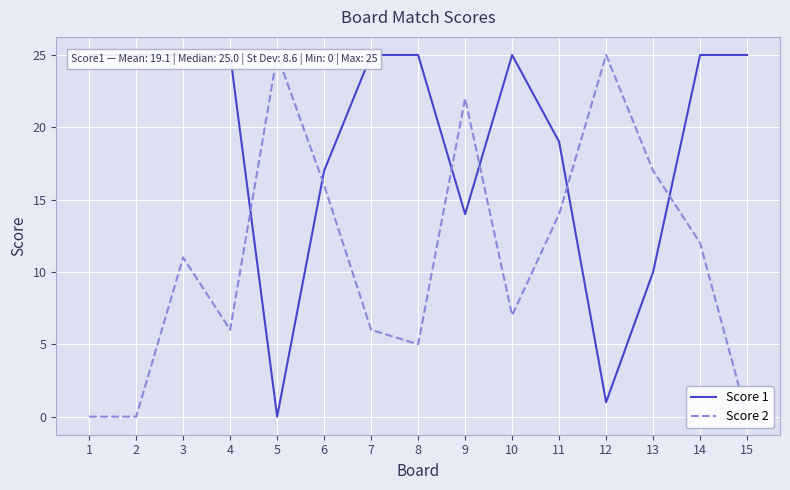

What is the average value of the Score 1 series?

19